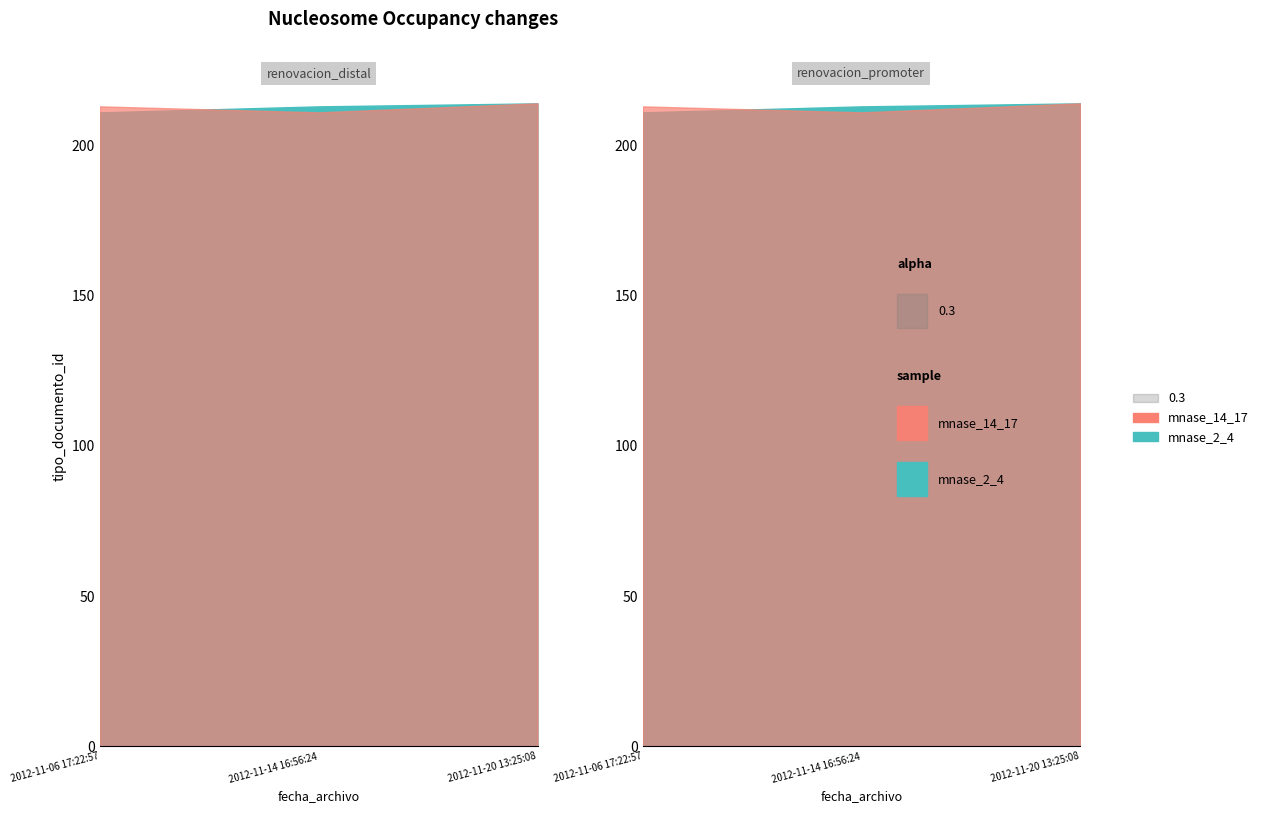

Rank the categories by mnase_14_17 value from highest to lowest.

2012-11-20 13:25:08, 2012-11-06 17:22:57, 2012-11-14 16:56:24